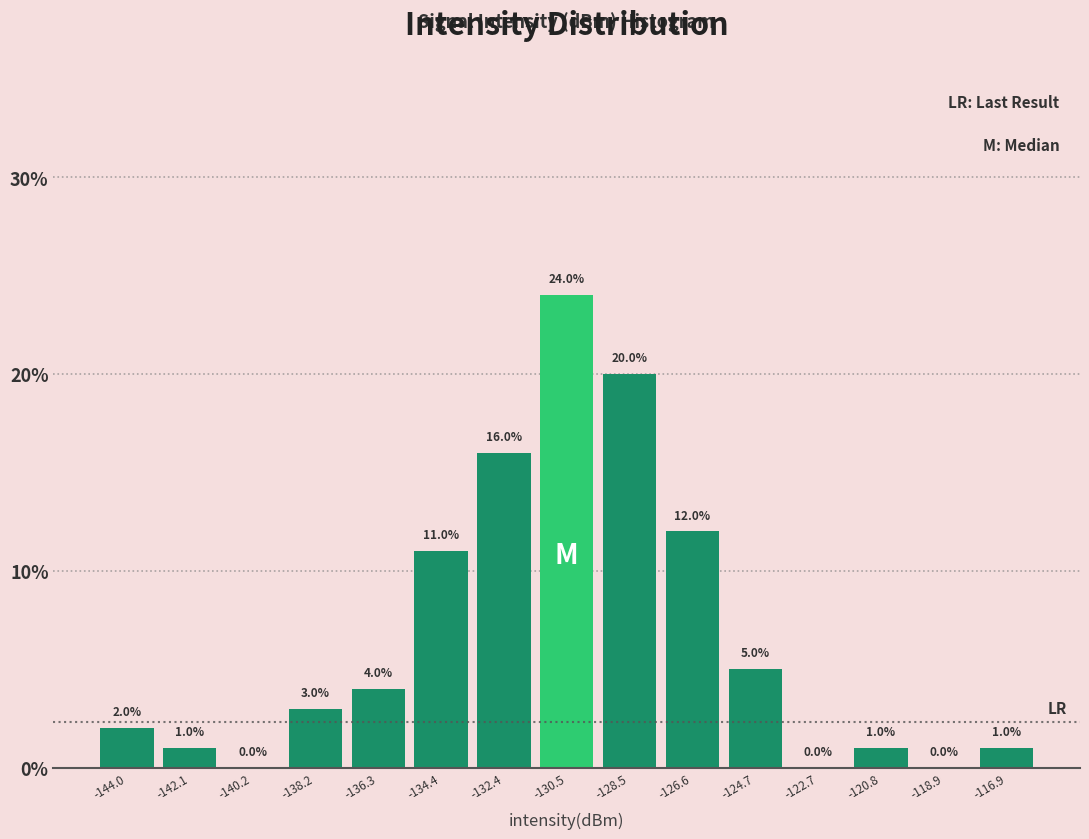

Which range on the x-axis has the tallest bar?

-131.4 to -129.6